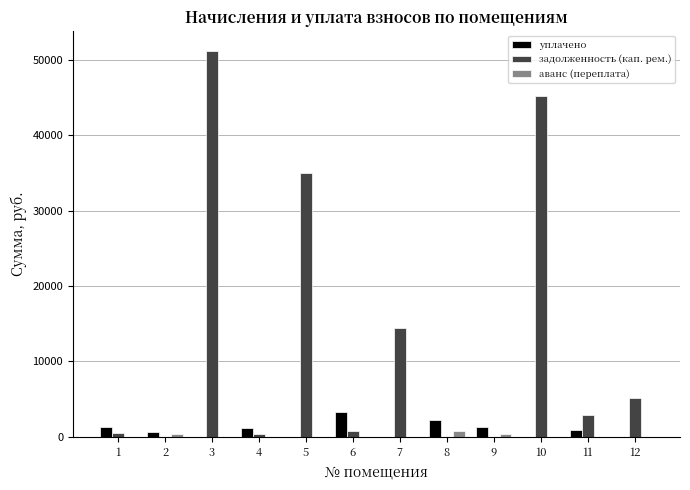

What is the total value across all series at 7?

14462.4